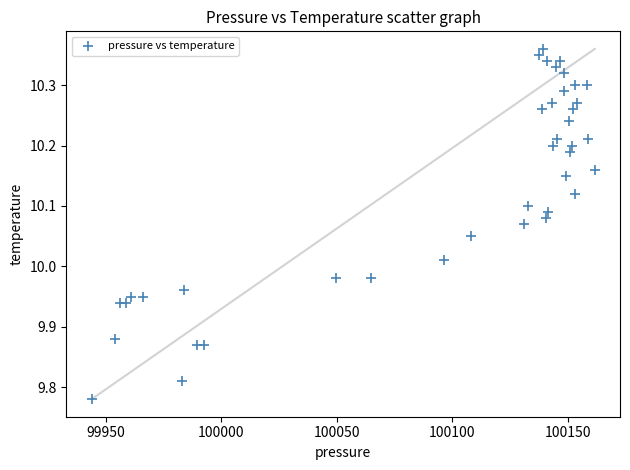

What is the range of Y values (max minus min)?

0.6